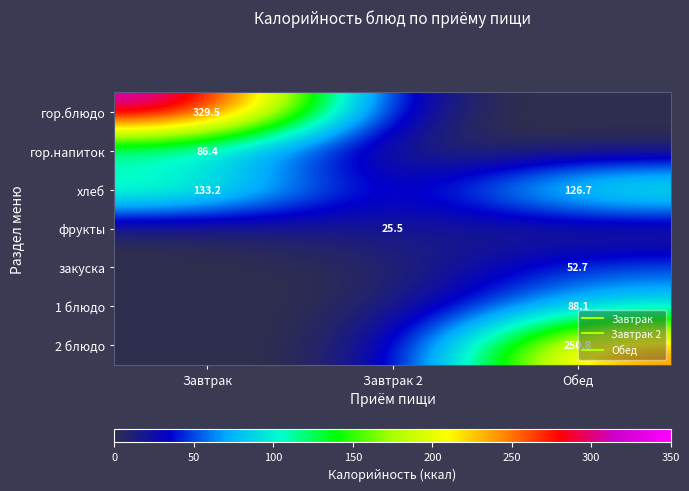

Where is 2 блюдо nearest to the value 125?

Завтрак